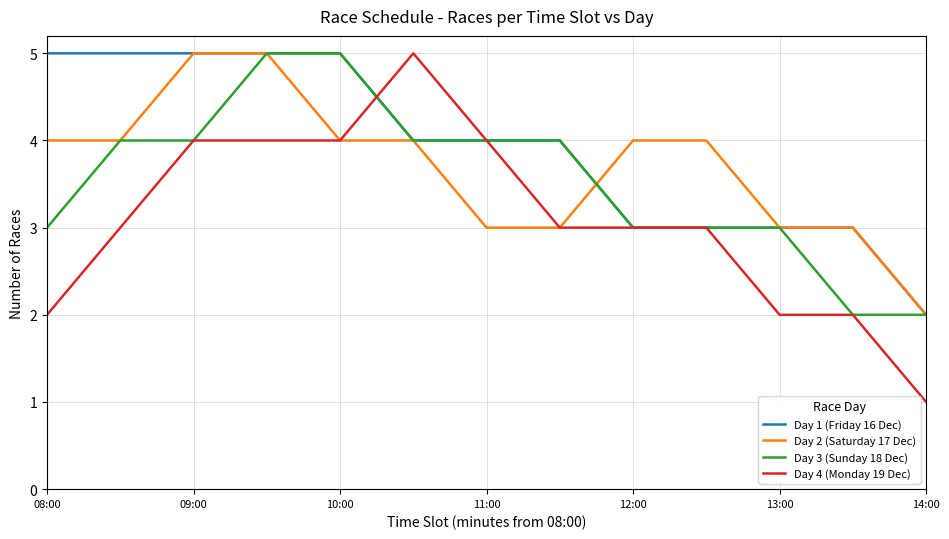

What is the maximum value shown in the chart?

5